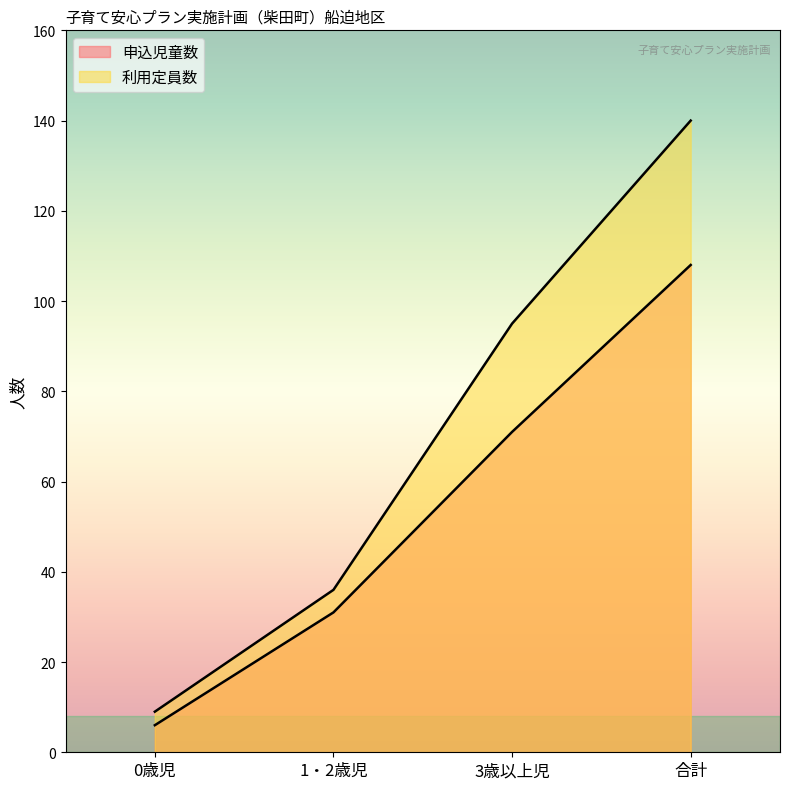

True or false: 利用定員数 has more than 0 points higher than both neighbors.

False